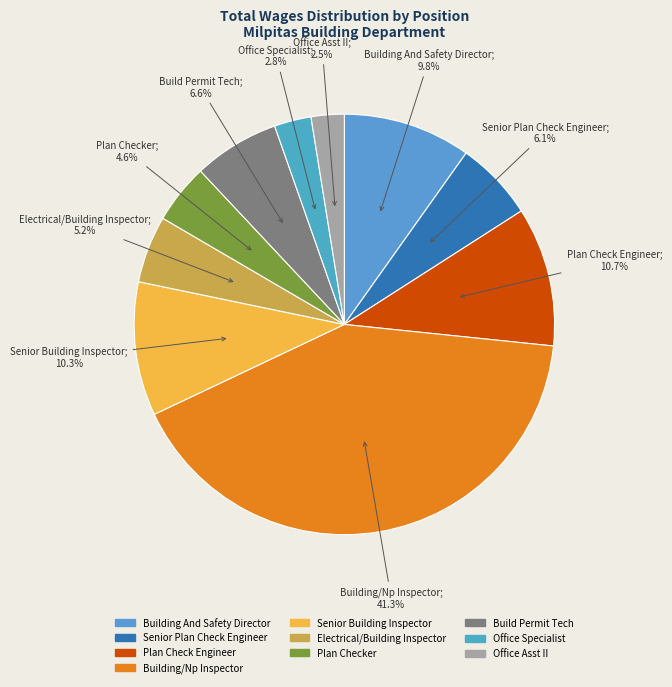

What percentage is the Office Specialist slice, to the nearest percent?

3%